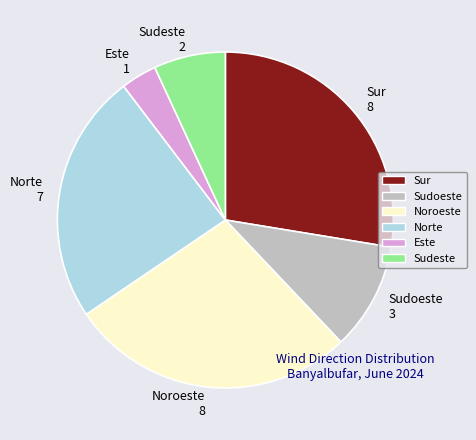

Which has a higher value, Este or Sudeste?

Sudeste